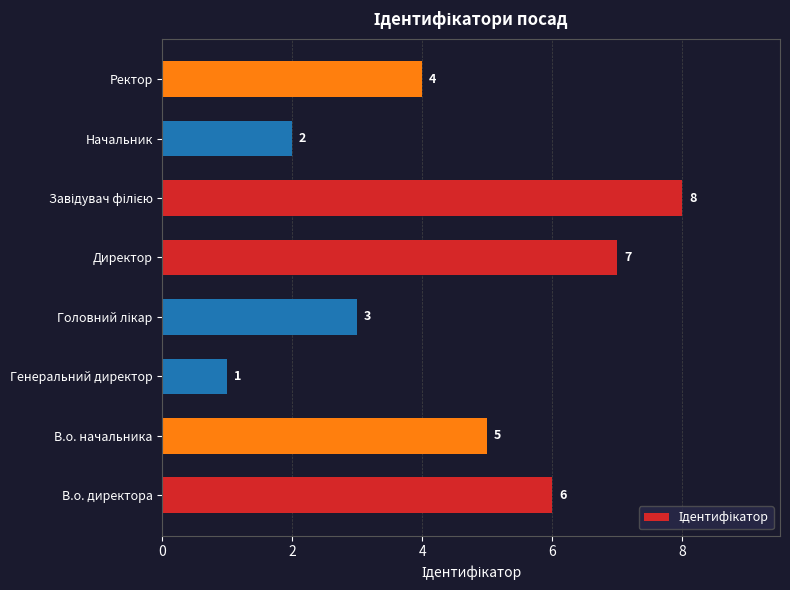

Where is the data nearest to the value 4?

Ректор